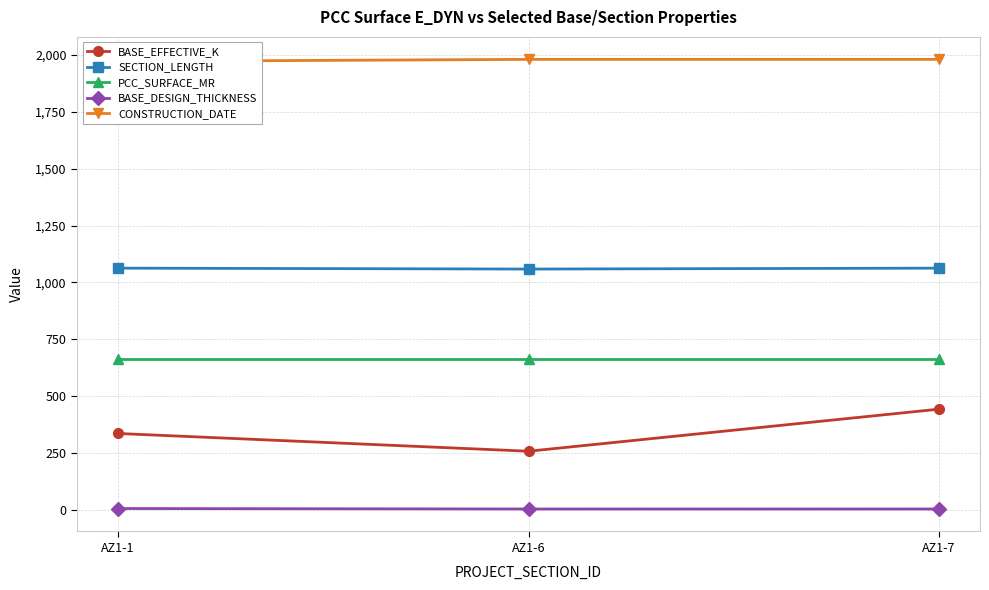

How many lines are shown in the chart?

5